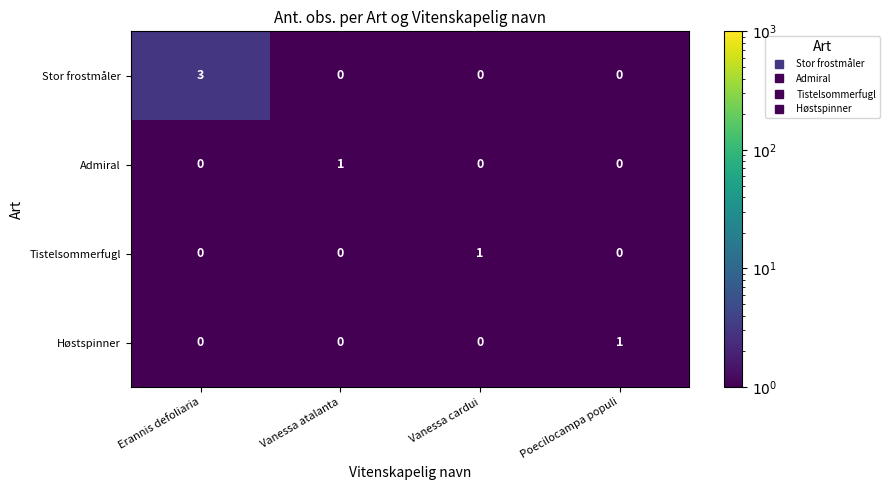

What is the smallest value displayed?

0